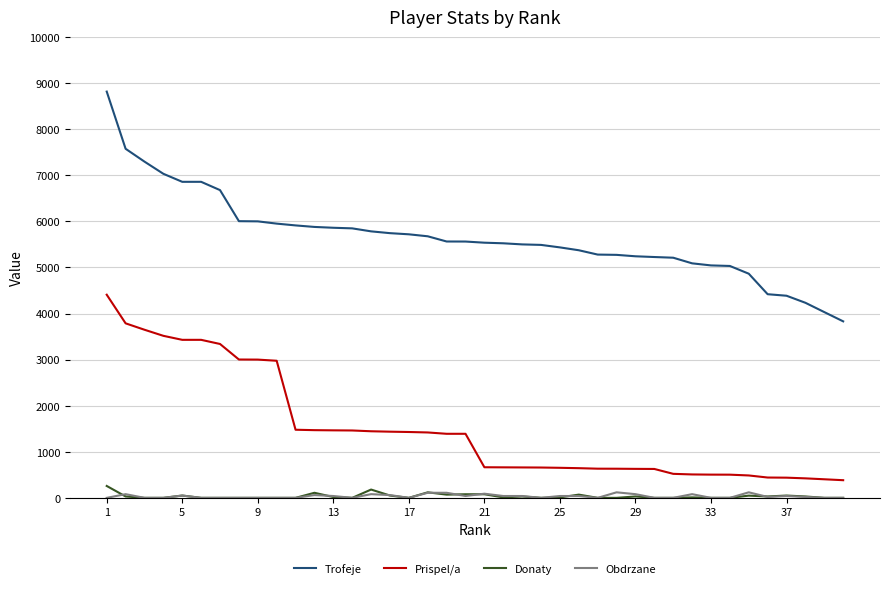

Which series has the largest range (max minus min)?

Trofeje